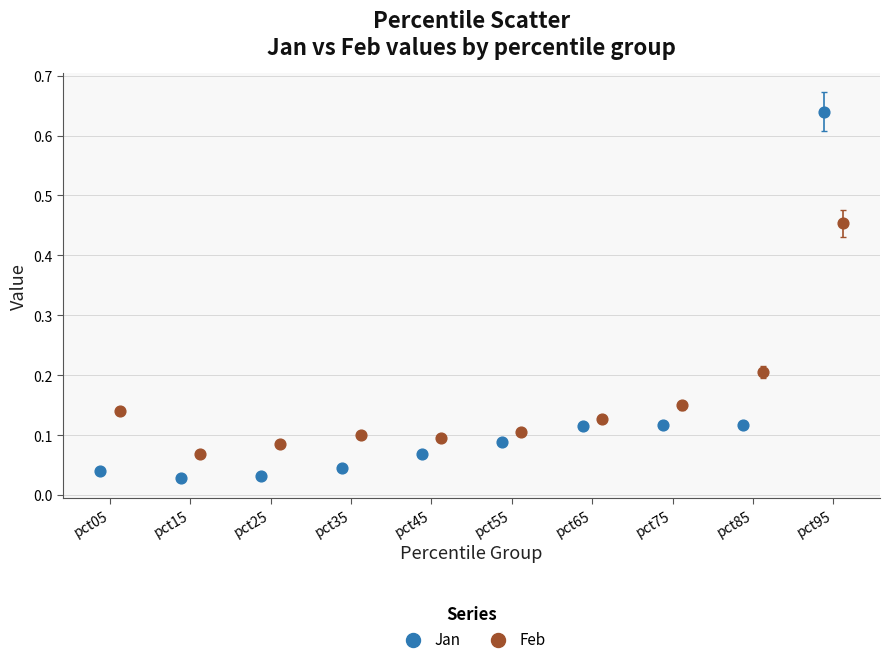

Which series reaches the minimum Y coordinate?

Jan